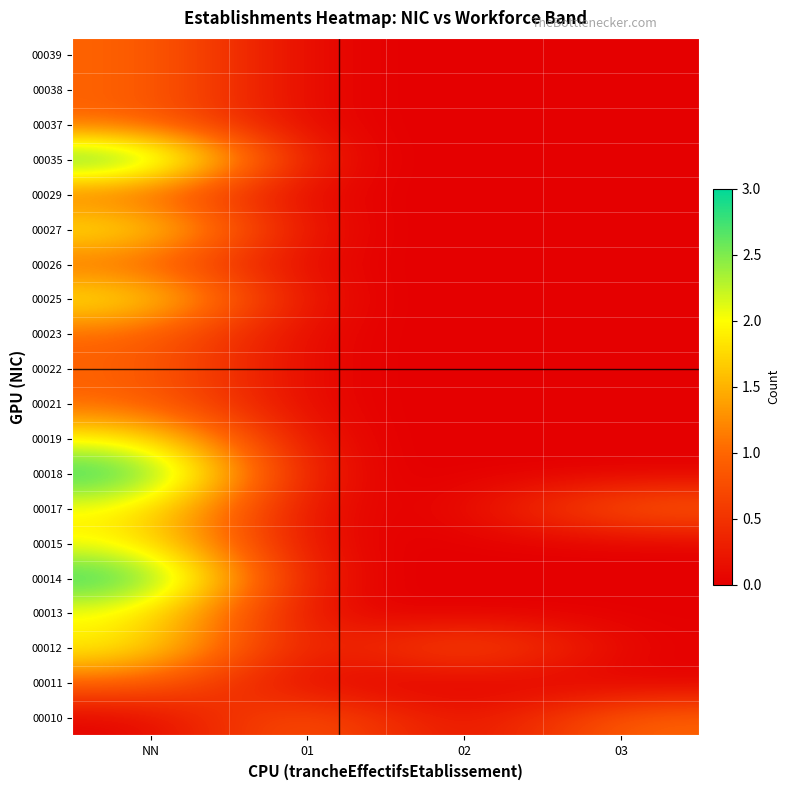

What is the difference between the highest and lowest values at 02?

1